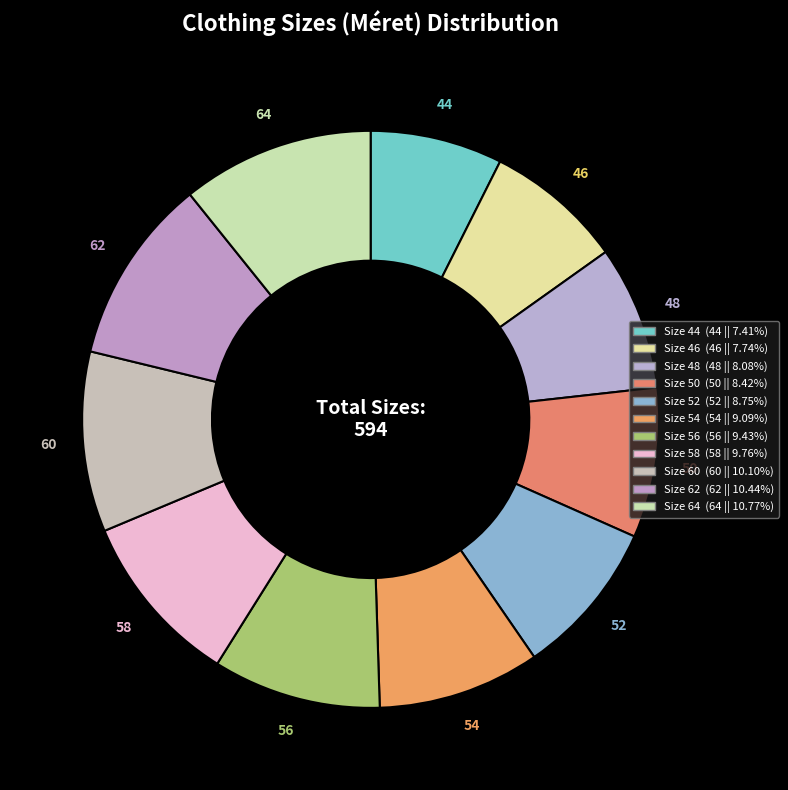

Rank the categories by value from lowest to highest.

44, 46, 48, 50, 52, 54, 56, 58, 60, 62, 64